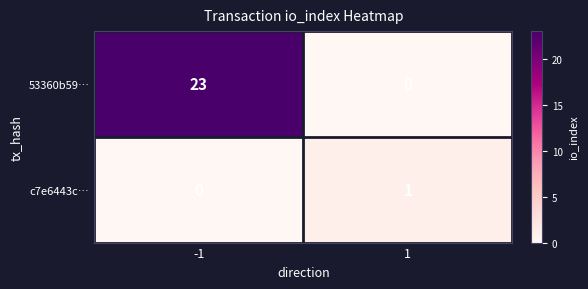

At which category is the sum across all series the highest?

-1